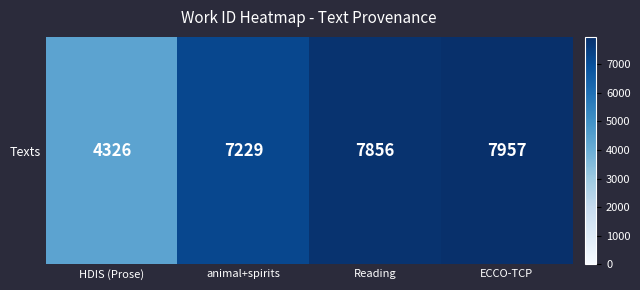

Which category has the lowest value across all series?

HDIS (Prose)